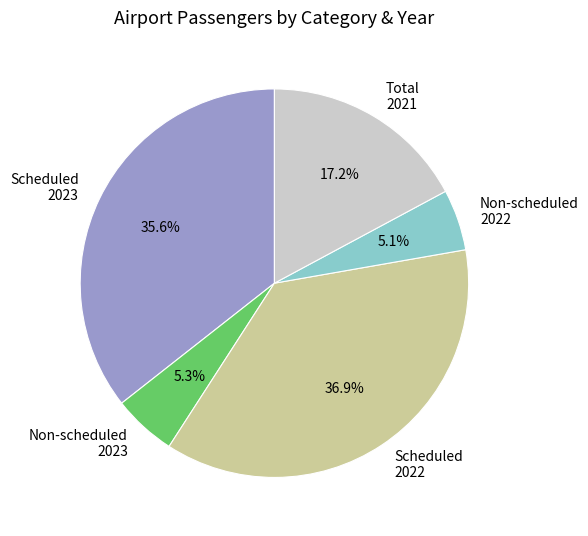

To the nearest percent, what is the difference between the largest and smallest slice percentages?

32%